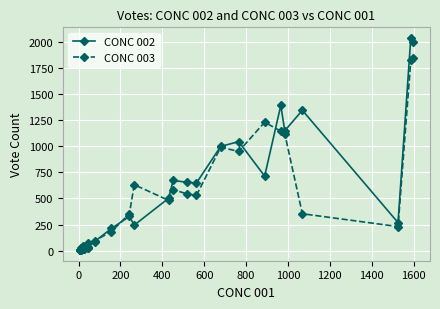

List the series in order of their overall mean, lowest first.

CONC 003, CONC 002